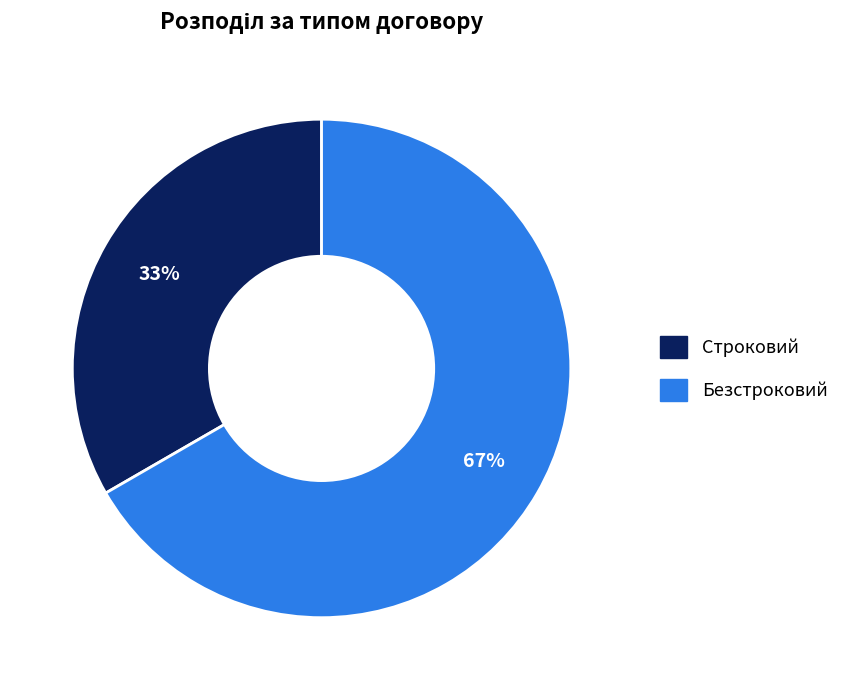

What percentage is the Безстроковий slice, to the nearest percent?

67%